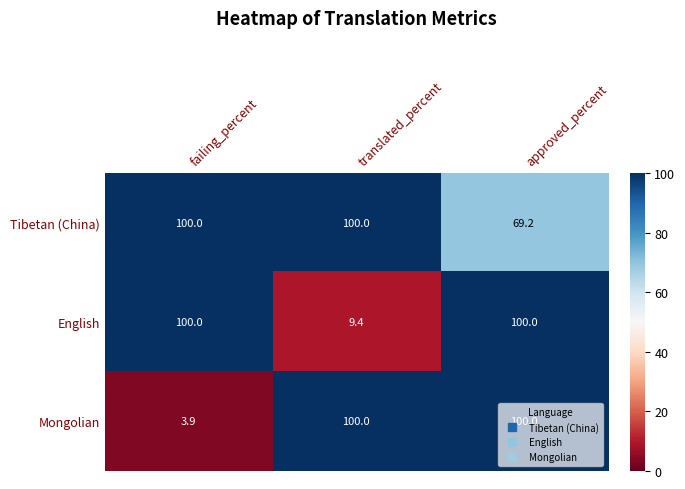

Which series has the largest total across all categories?

Tibetan (China)